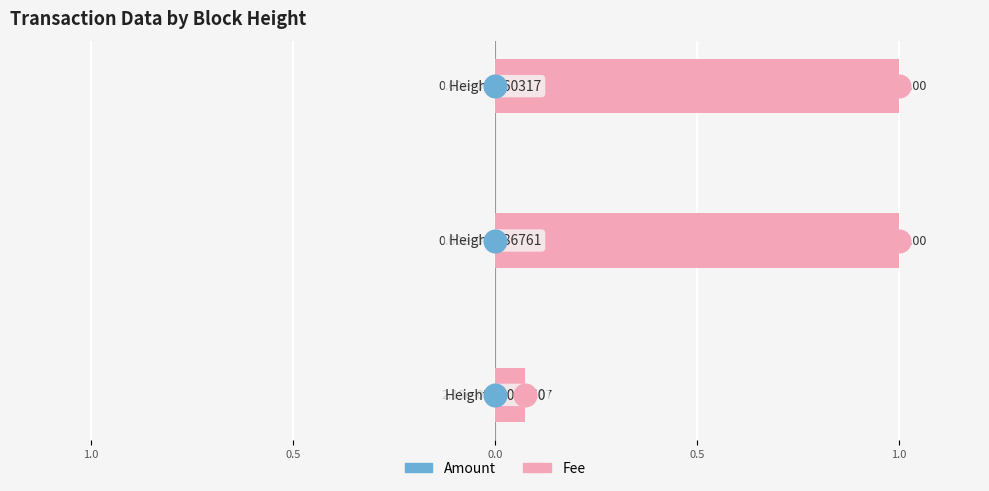

Is the value of Fee at 0.5 greater than the value of Amount at 1.0?

Yes